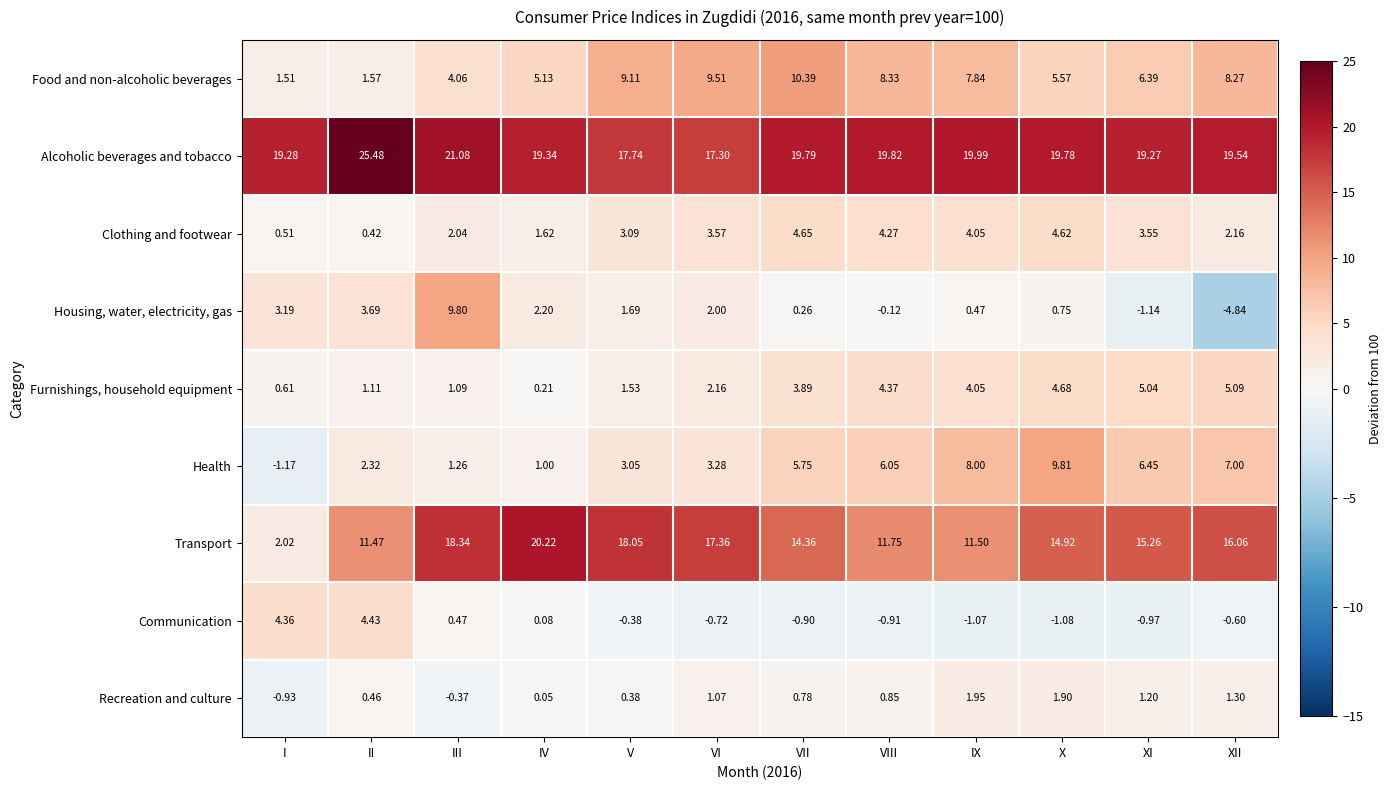

List the series in order of their peak value, lowest first.

Recreation and culture, Communication, Clothing and footwear, Furnishings, household equipment, Housing, water, electricity, gas, Health, Food and non-alcoholic beverages, Transport, Alcoholic beverages and tobacco